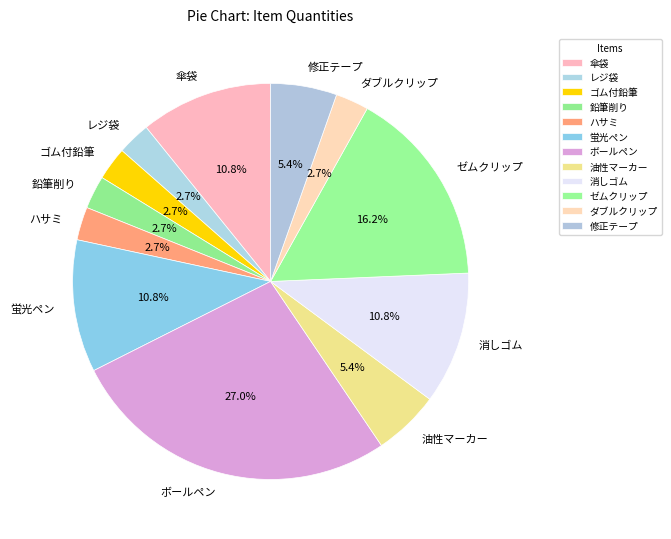

To the nearest percent, what portion does ゴム付鉛筆 represent?

3%